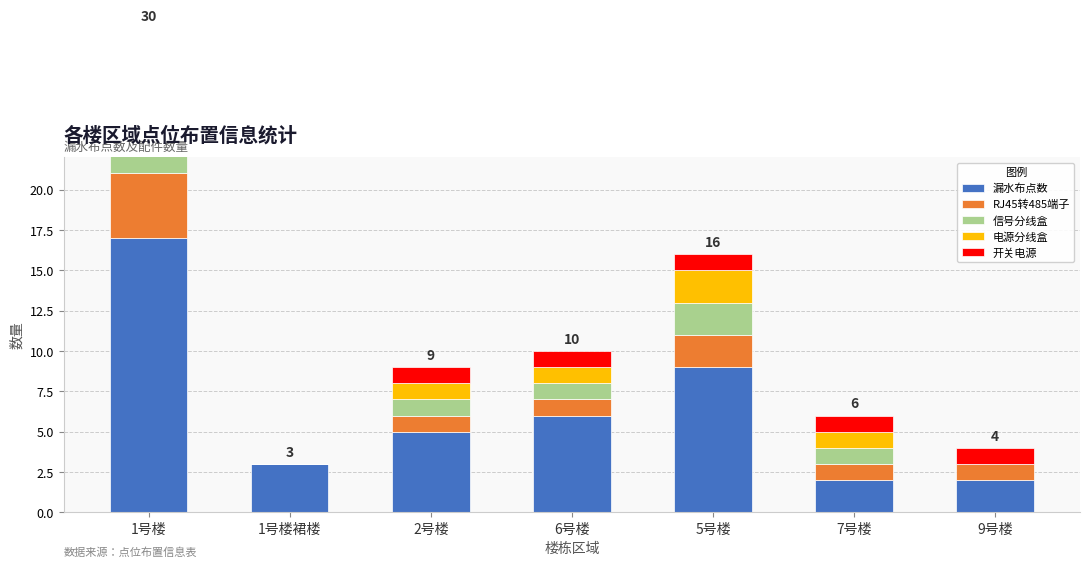

What are all the series names shown in the legend?

漏水布点数, RJ45转485端子, 信号分线盒, 电源分线盒, 开关电源